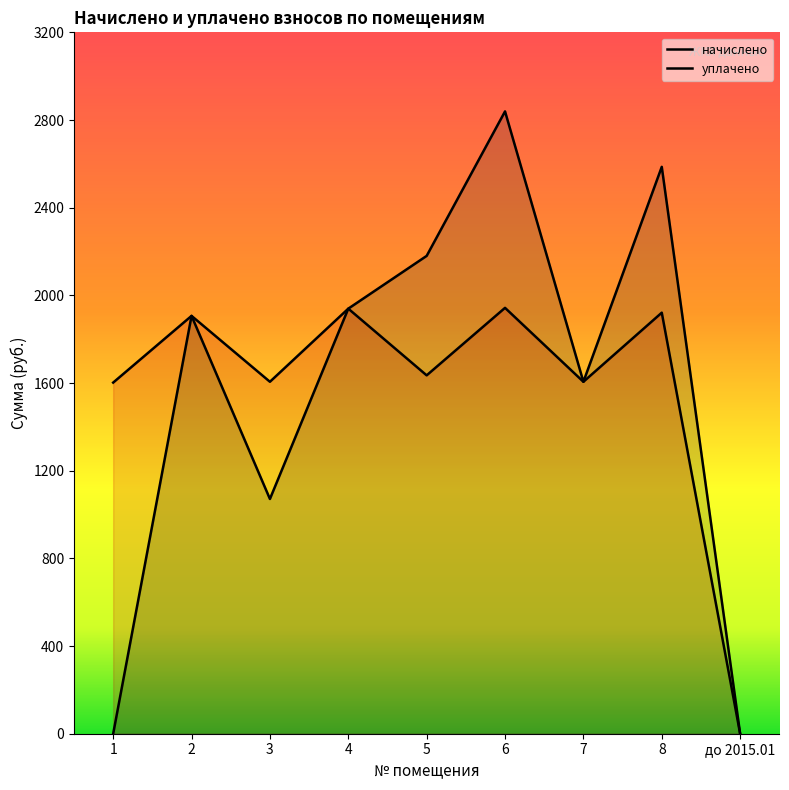

True or false: уплачено and начислено cross at least once.

False